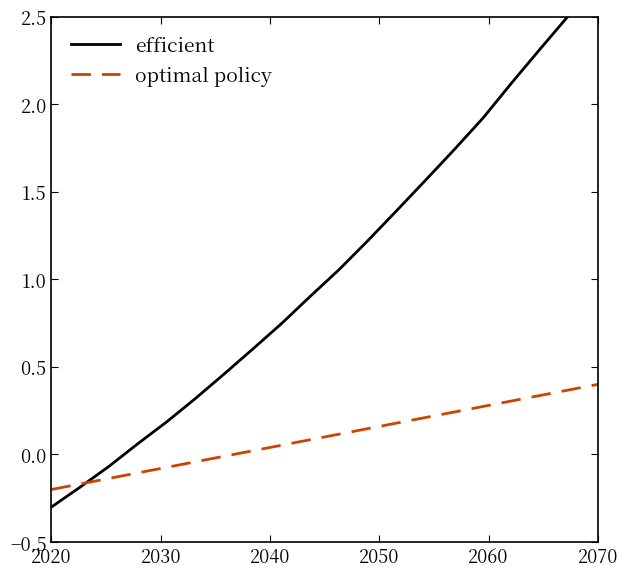

How many data points in optimal policy are above 0?

13